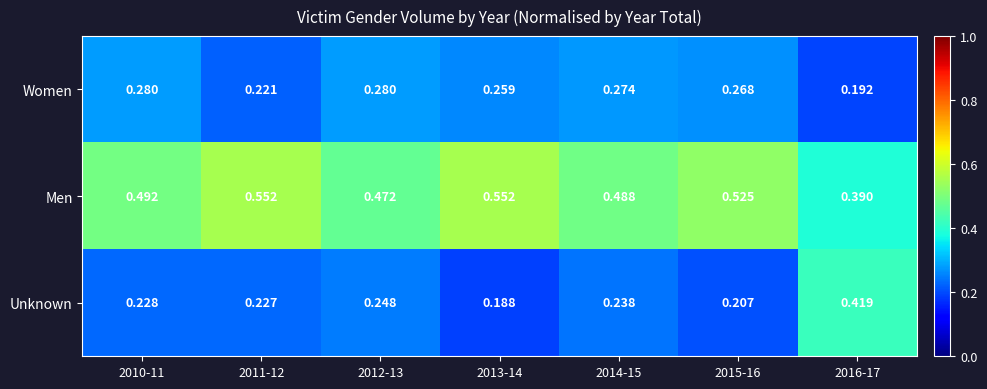

Which series changed the most between 2010-11 and 2014-15?

Unknown